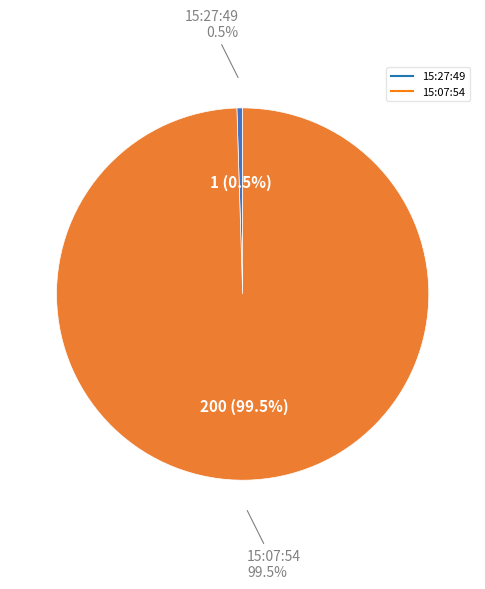

Is 15:07:54 the majority of the pie?

Yes